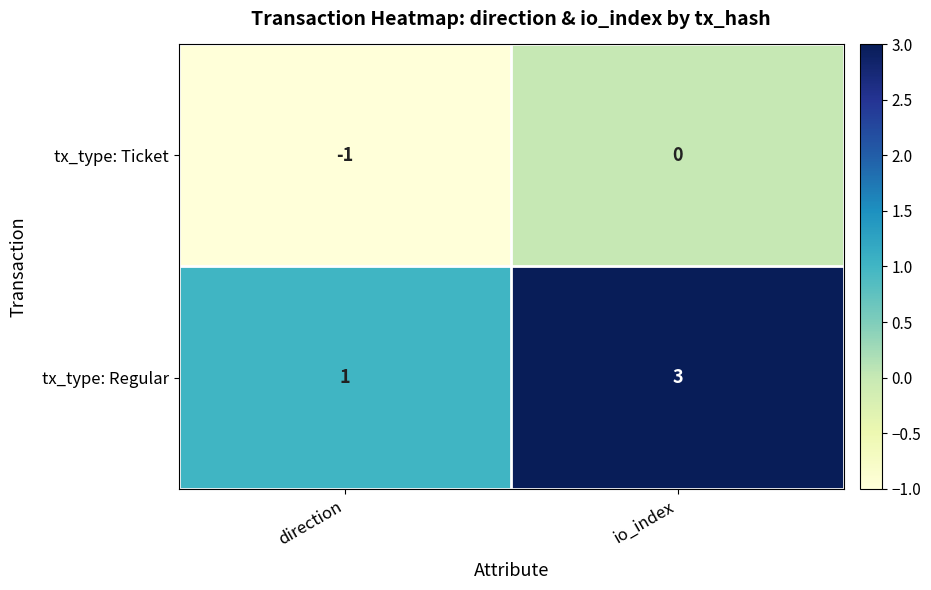

What is the sum of the tx_type: Regular values at io_index and direction?

4